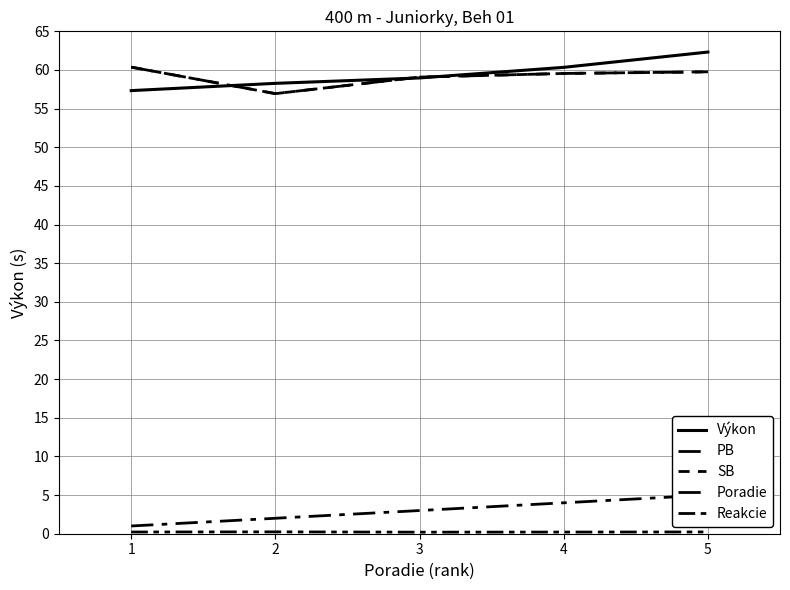

Is this an area chart (filled region under the line)?

No